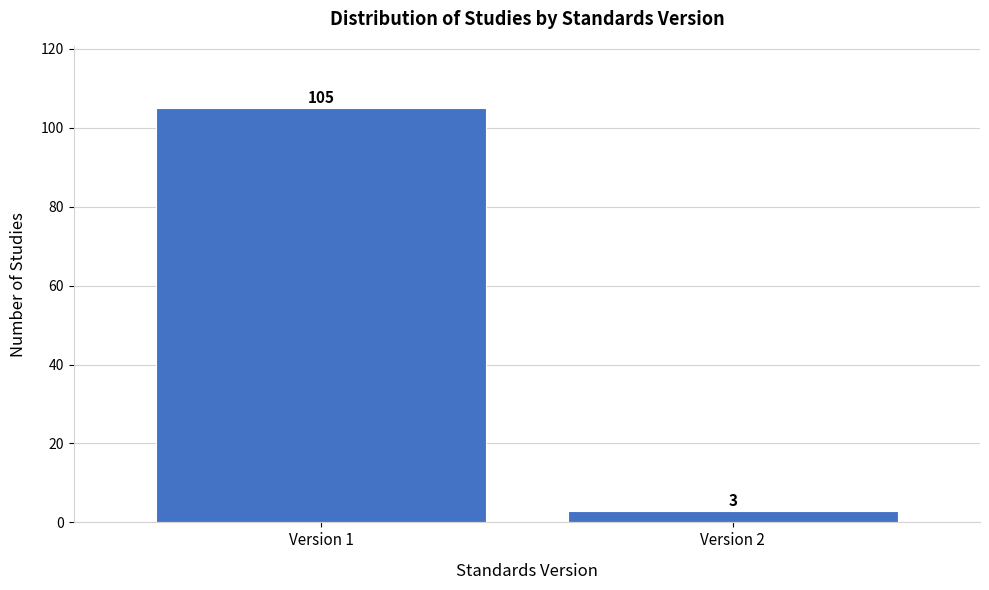

Reading left to right, what are all the values shown in this chart?

Version 1=105	Version 2=3